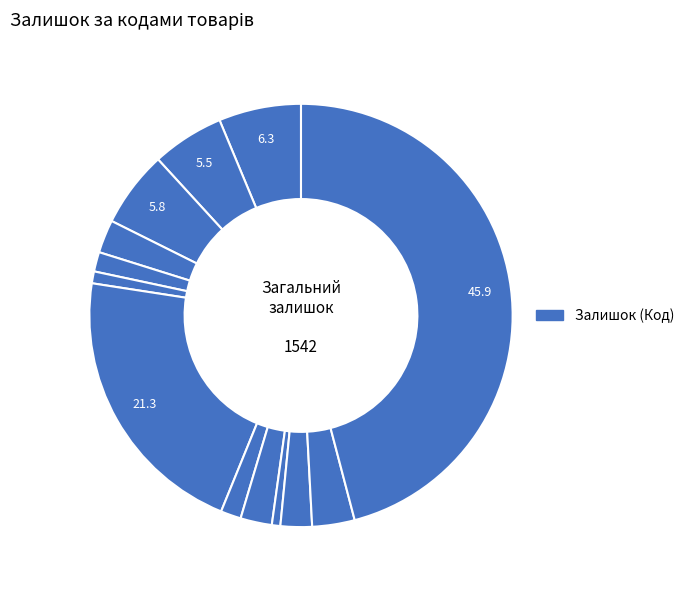

To the nearest percent, what is the average slice percentage?

8%